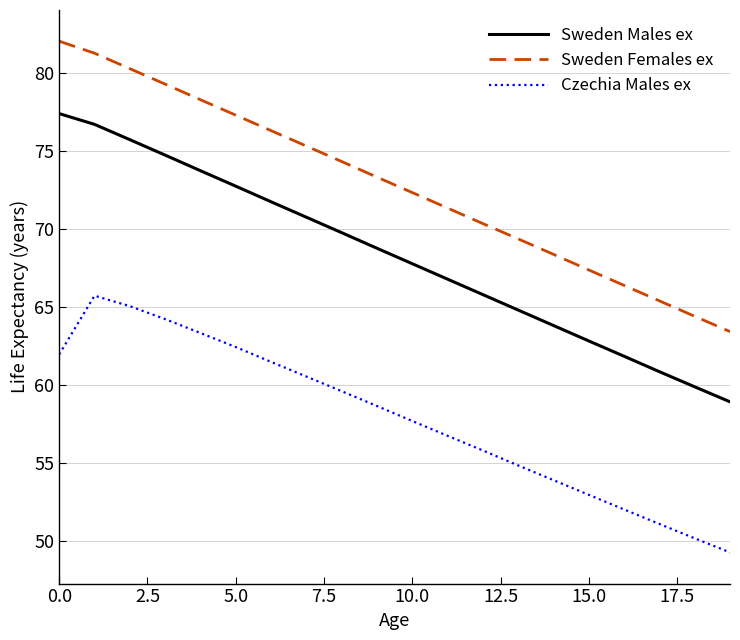

How many series are shown in this chart?

3